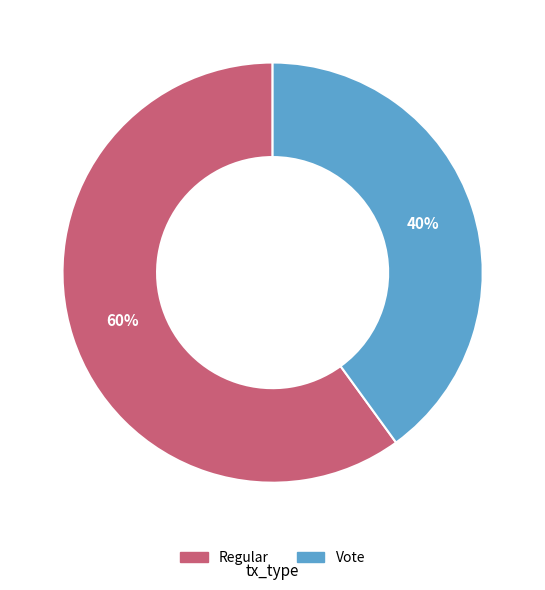

How many segments does this pie chart have?

2